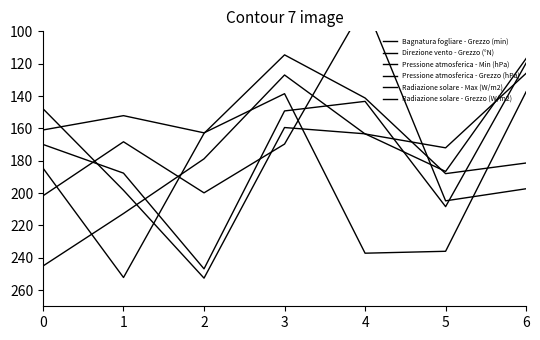

Rank the series at 3 from highest to lowest value.

Radiazione solare - Grezzo (W/m2), Pressione atmosferica - Grezzo (hPa), Pressione atmosferica - Min (hPa), Direzione vento - Grezzo (°N), Bagnatura fogliare - Grezzo (min), Radiazione solare - Max (W/m2)